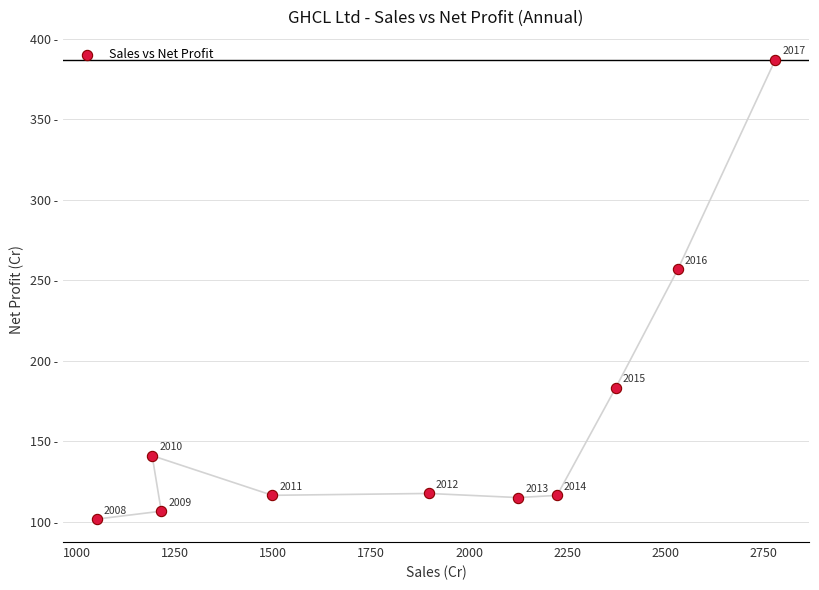

What is the range of X values (max minus min)?

1729.7